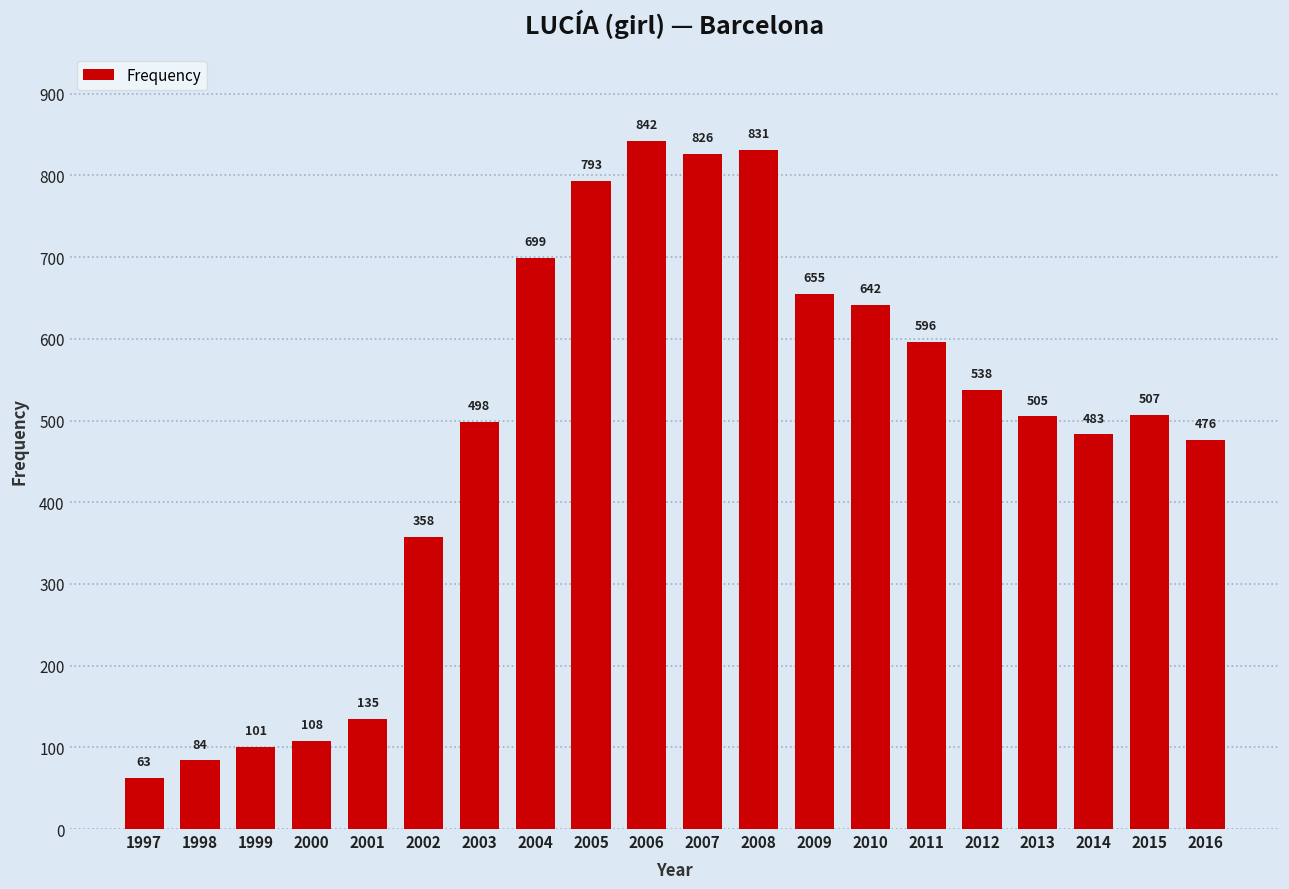

What is the value of the 17th bar from the left?

505